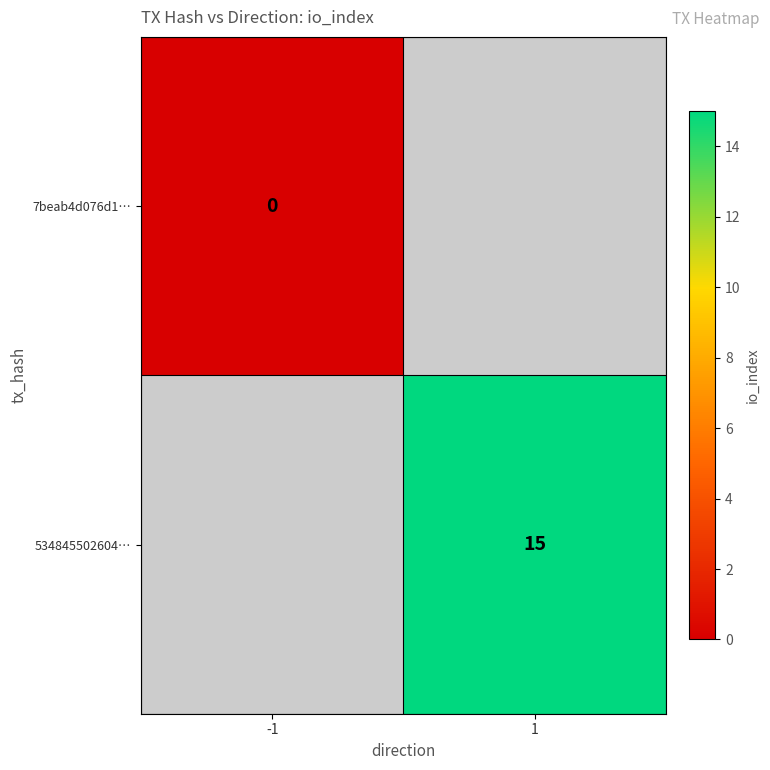

Is it true that 534845502604… equals 8 at 1?

False